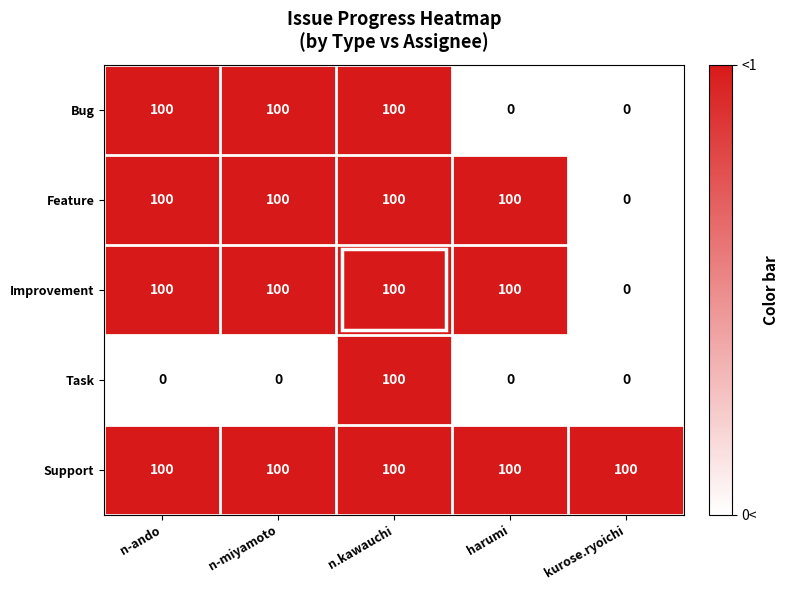

What is the greatest value displayed?

100